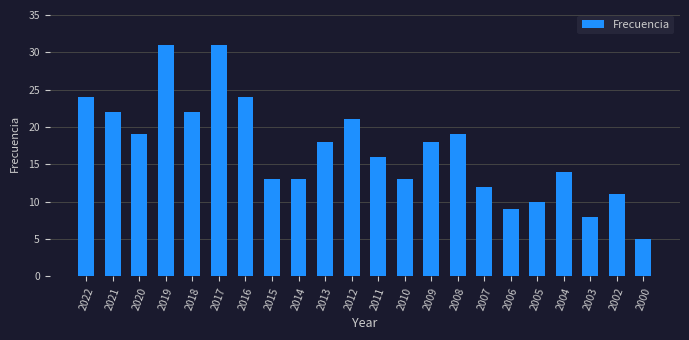

Is it true that the value at 2011 is 16?

True